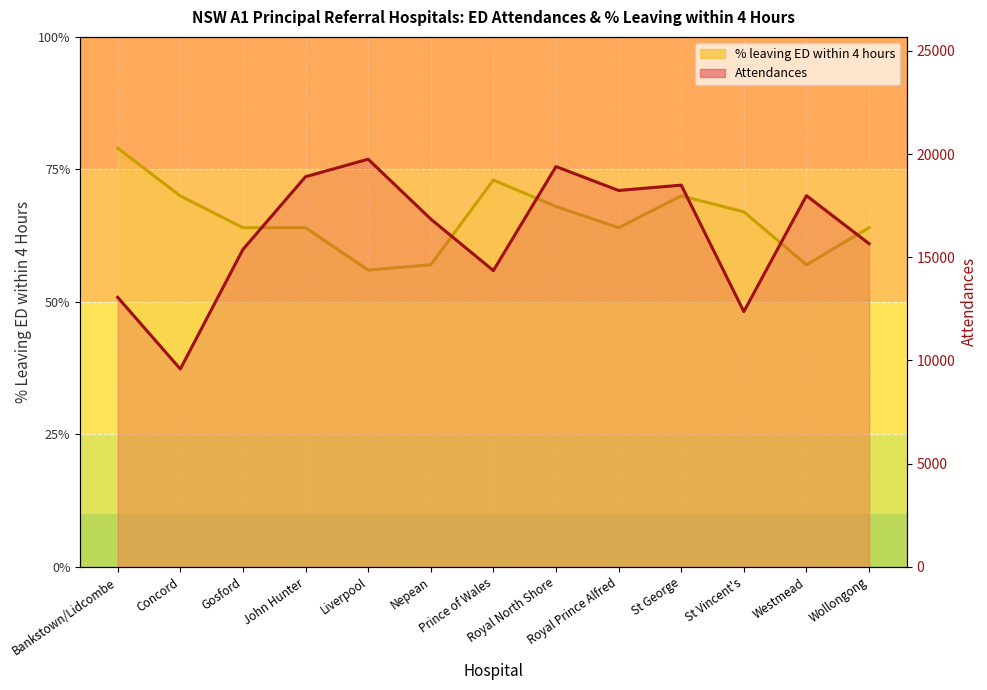

What are all the series names shown in the legend?

% leaving ED within 4 hours, Attendances